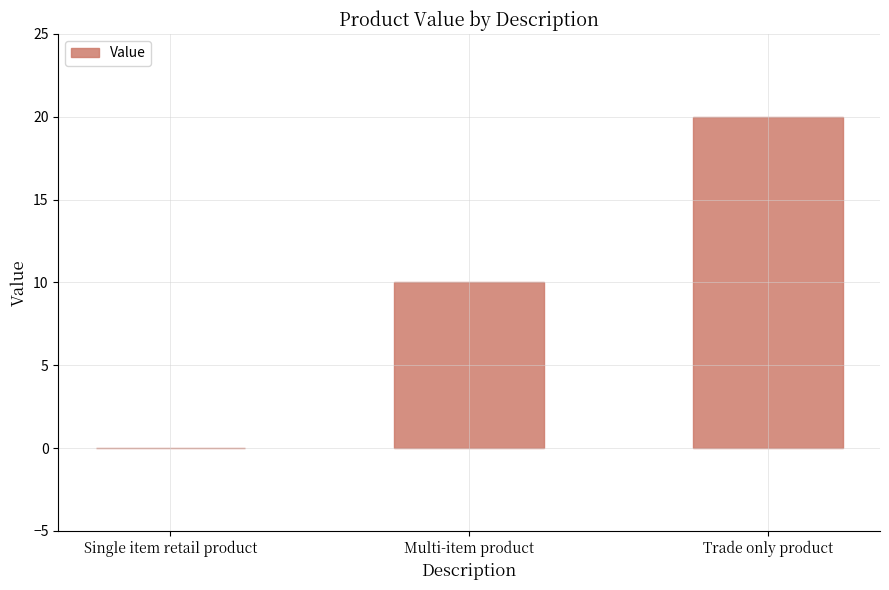

What is the greatest value displayed?

20